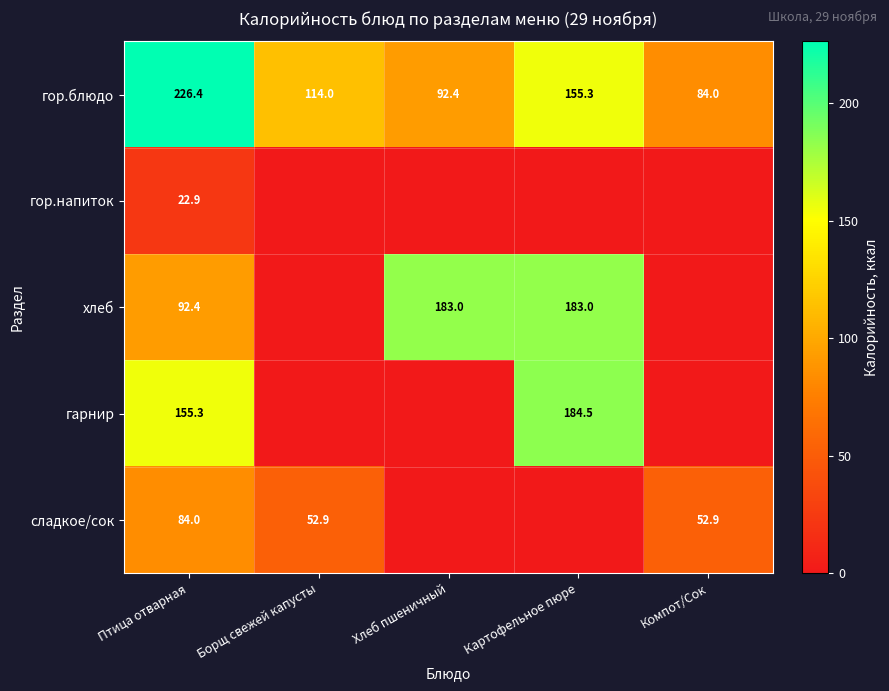

True or false: гор.блюдо has a value of 229.5 at Картофельное пюре.

False